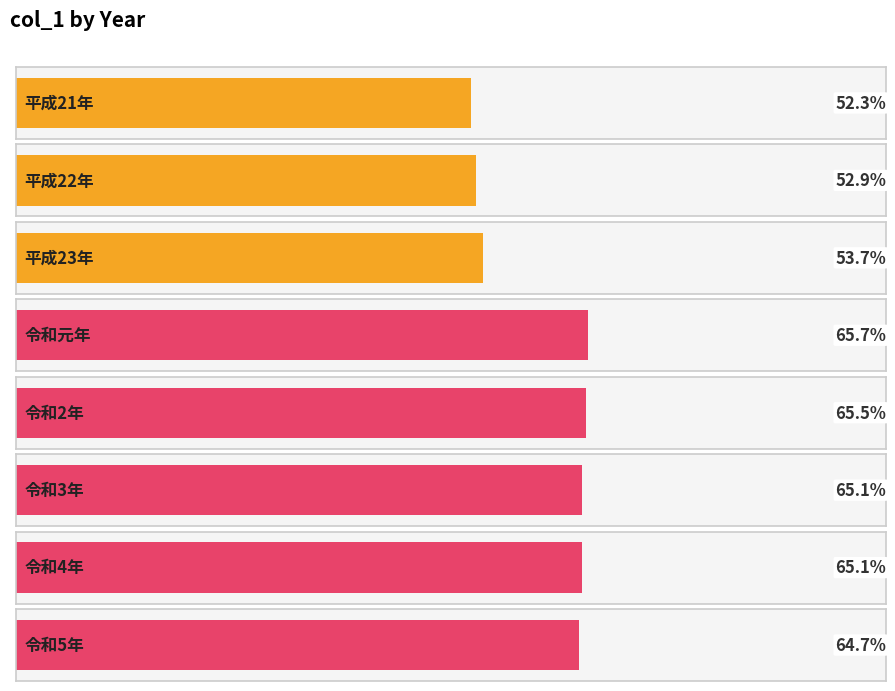

The value at 令和元年 is 65.7. True or false?

True